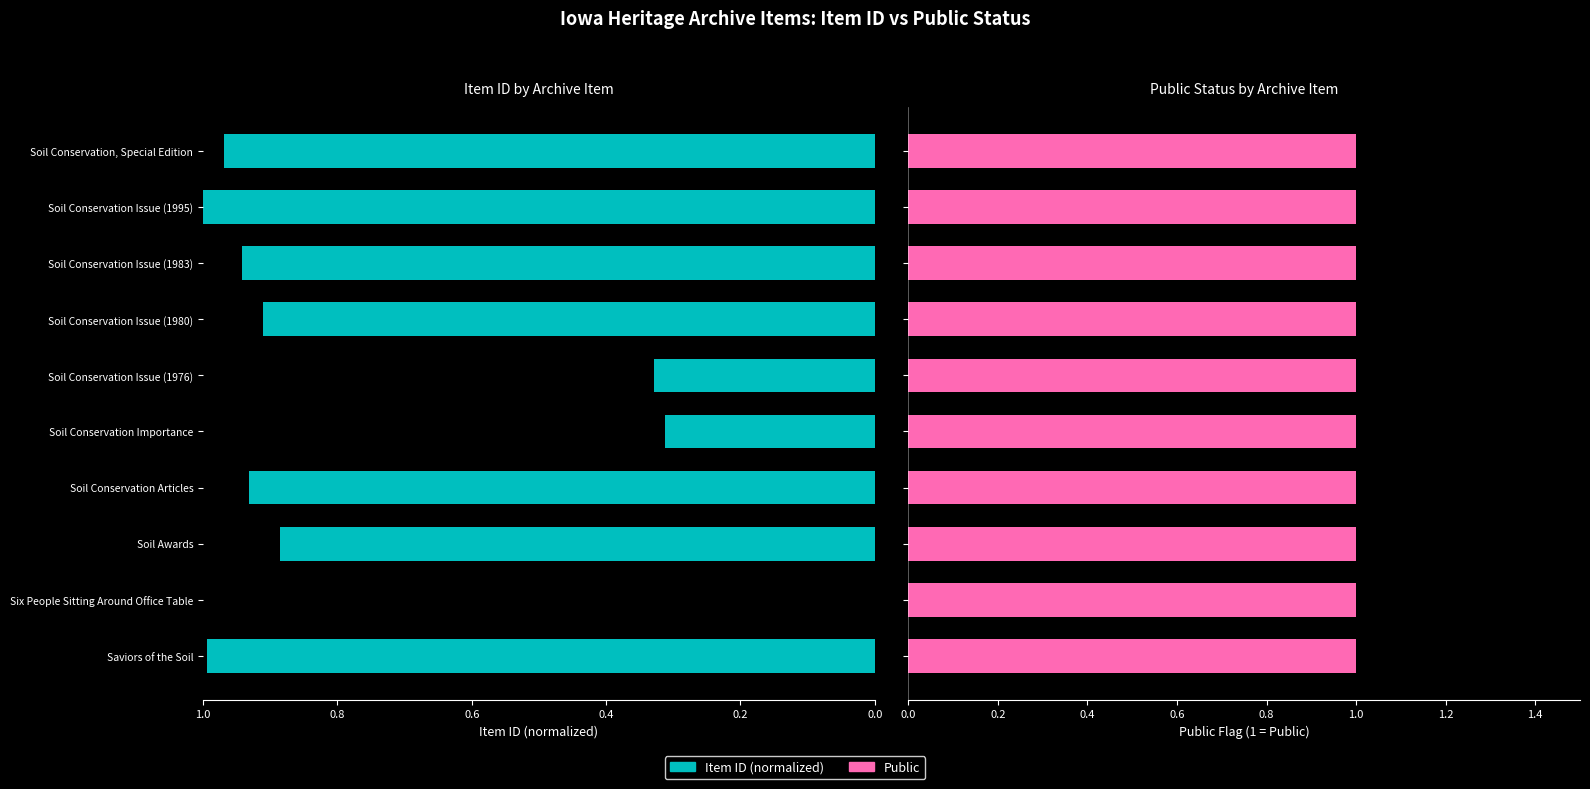

How many bars are there in each group?

2